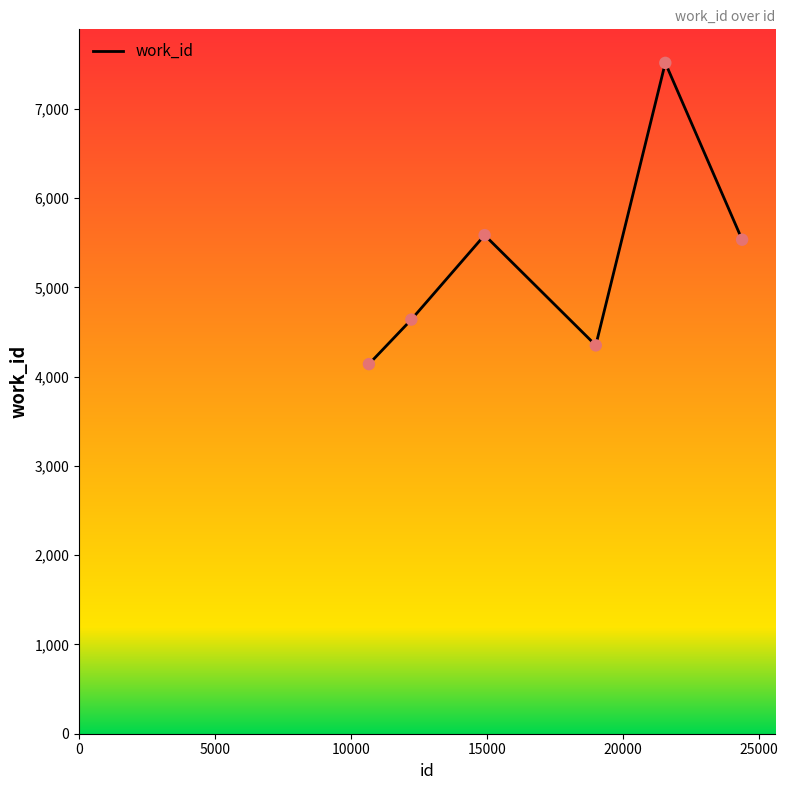

What is the average value?

5295